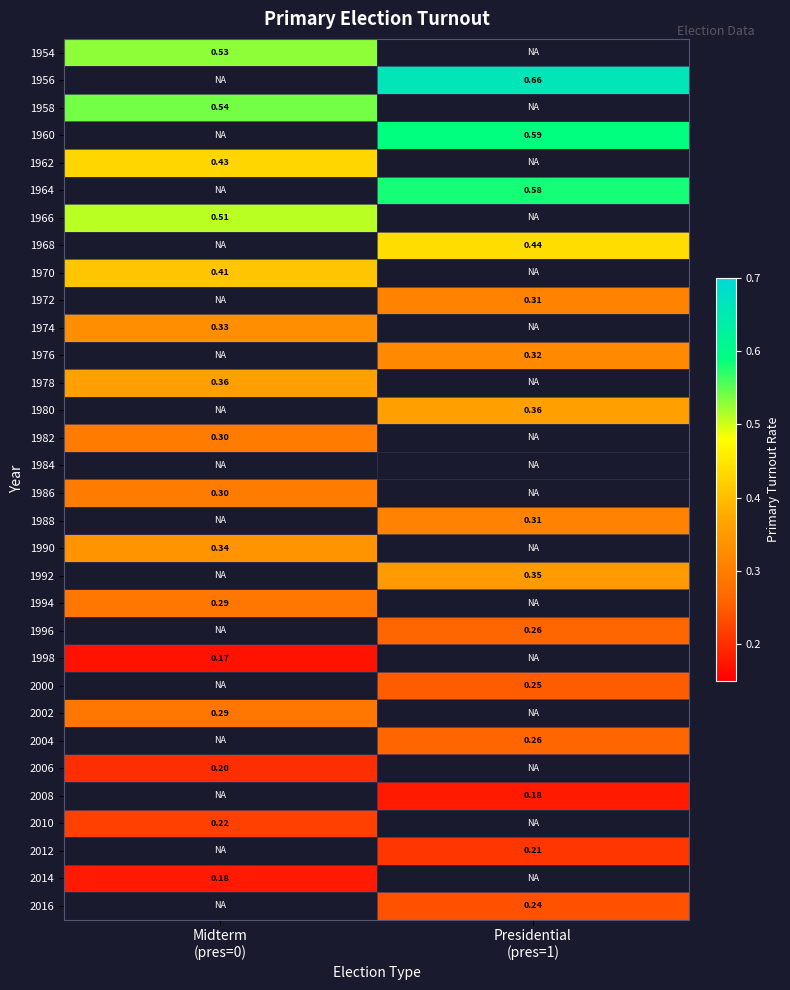

True or false: 2000 has a value of 0.2 at Presidential (pres=1).

True